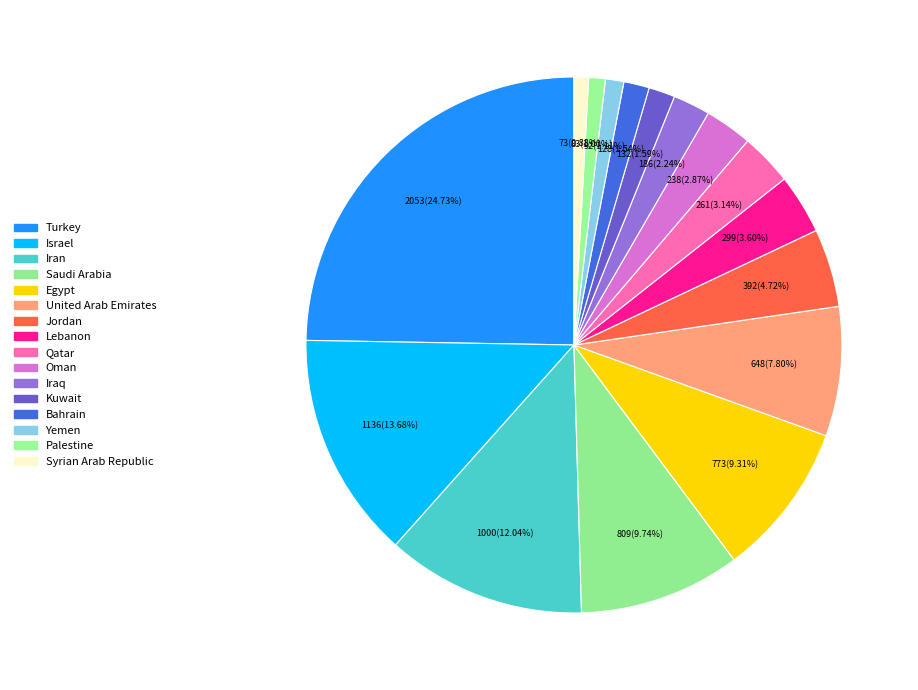

Which slice is the largest?

Turkey